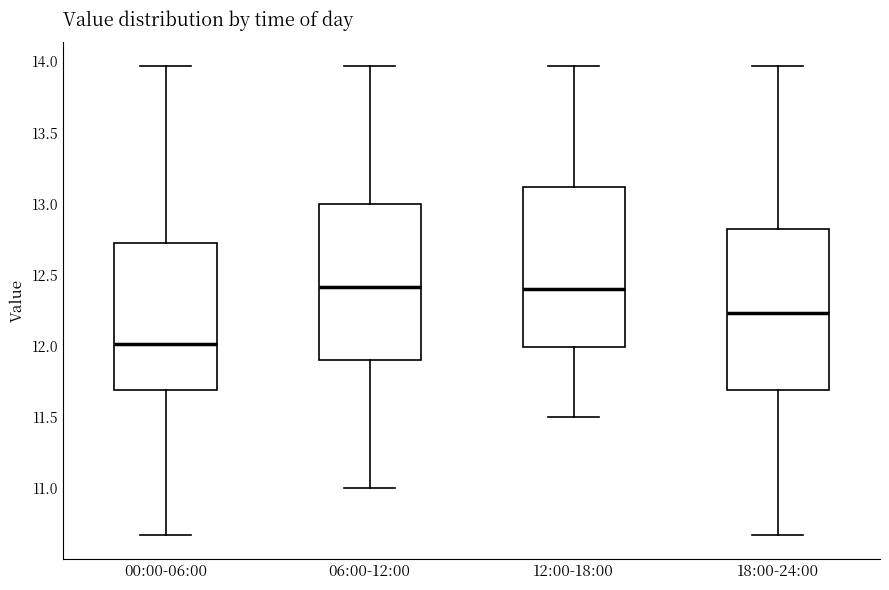

Reading left to right, read every box against the y-axis: the position of its median line, the range the box covers, and the ends of its whiskers. The values are not printed on the chart, so give them approximately, as read against the axis.

00:00-06:00: median 12.00, box 11.70 to 12.75, whiskers 10.65 to 13.95
06:00-12:00: median 12.40, box 11.90 to 13.00, whiskers 11.00 to 13.95
12:00-18:00: median 12.40, box 12.00 to 13.10, whiskers 11.50 to 13.95
18:00-24:00: median 12.25, box 11.70 to 12.85, whiskers 10.65 to 13.95